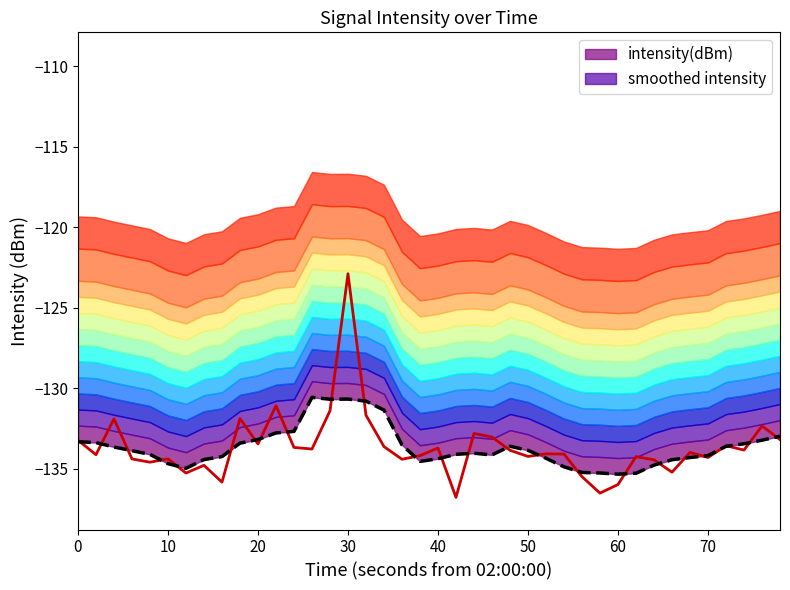

How many values in the smoothed intensity series are below -133?

32